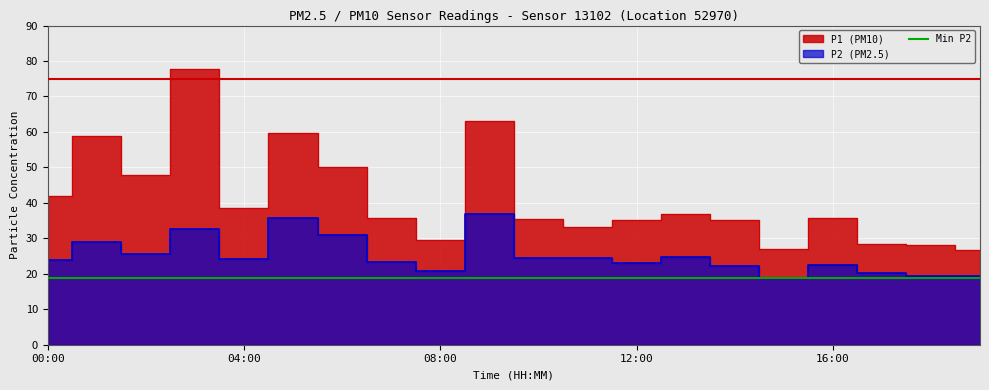

Which series has the widest spread of values?

P1